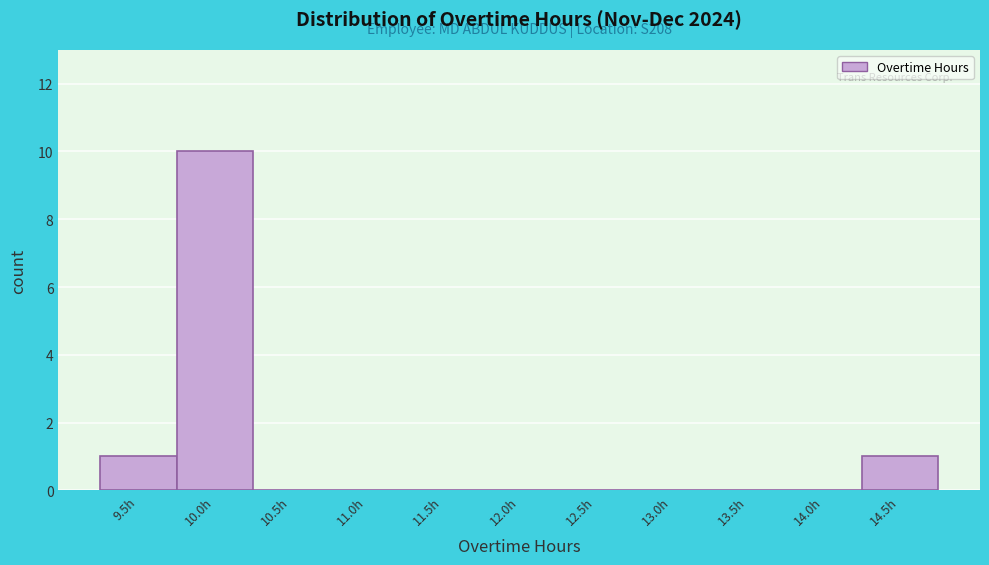

Reading left to right, list all the values displayed in this chart.

9.5h=1	10.0h=10	10.5h=0	11.0h=0	11.5h=0	12.0h=0	12.5h=0	13.0h=0	13.5h=0	14.0h=0	14.5h=1